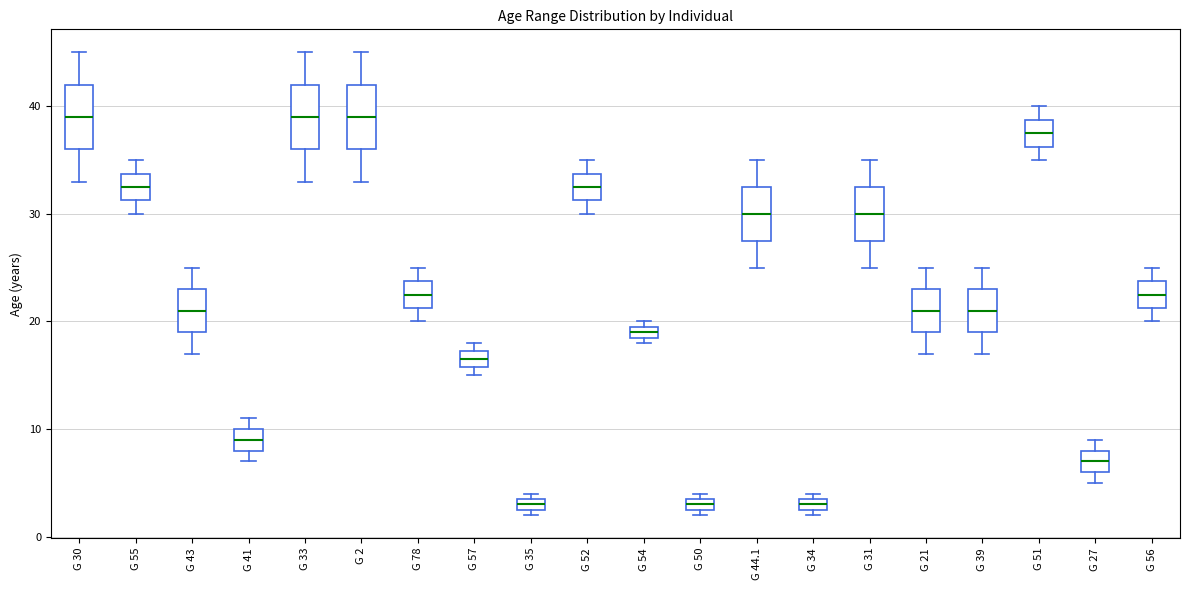

Where is the upper edge of the box for G 50 on the y-axis? The values are not printed on the chart, so give them approximately, as read against the axis.

4